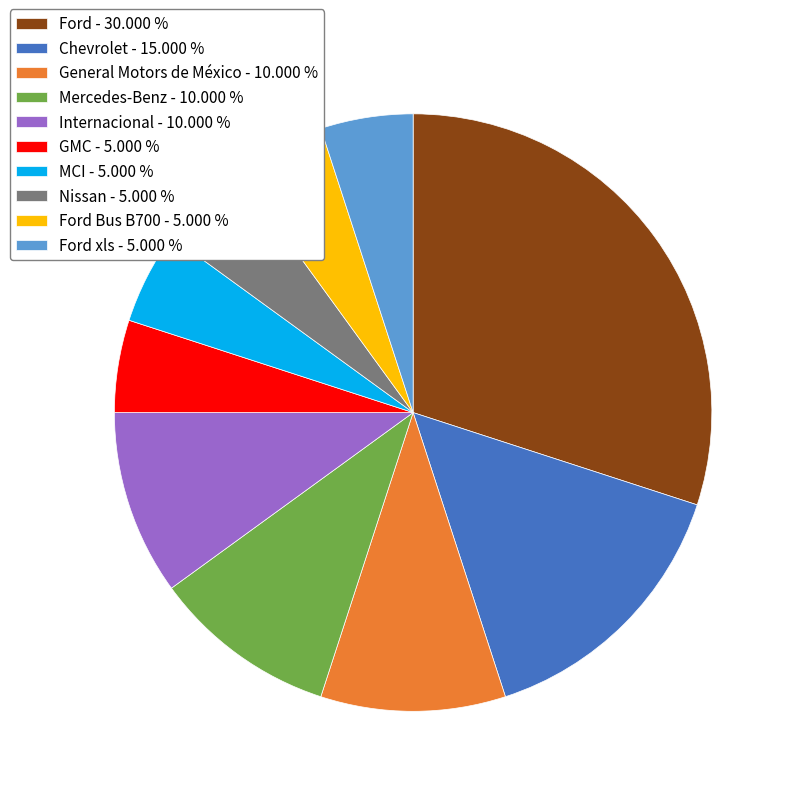

Is the sum of GMC - 5.000 % and MCI - 5.000 % greater than half?

No